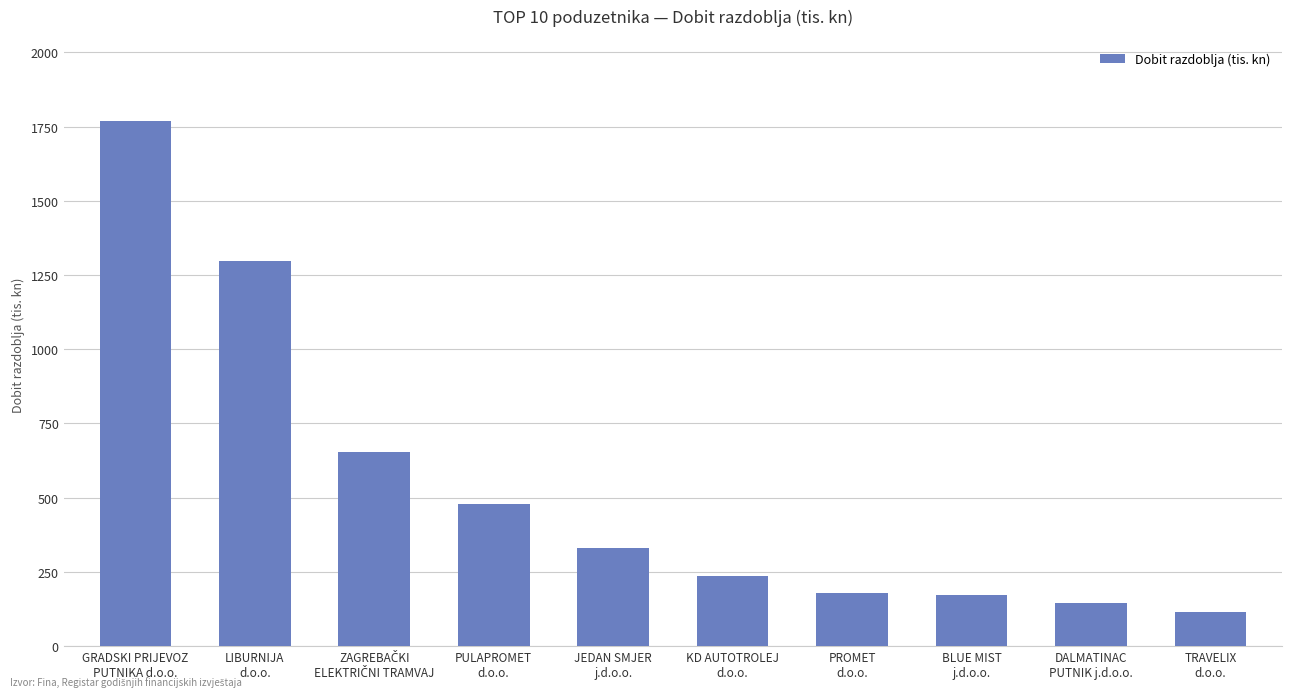

What is the average value?

537.8